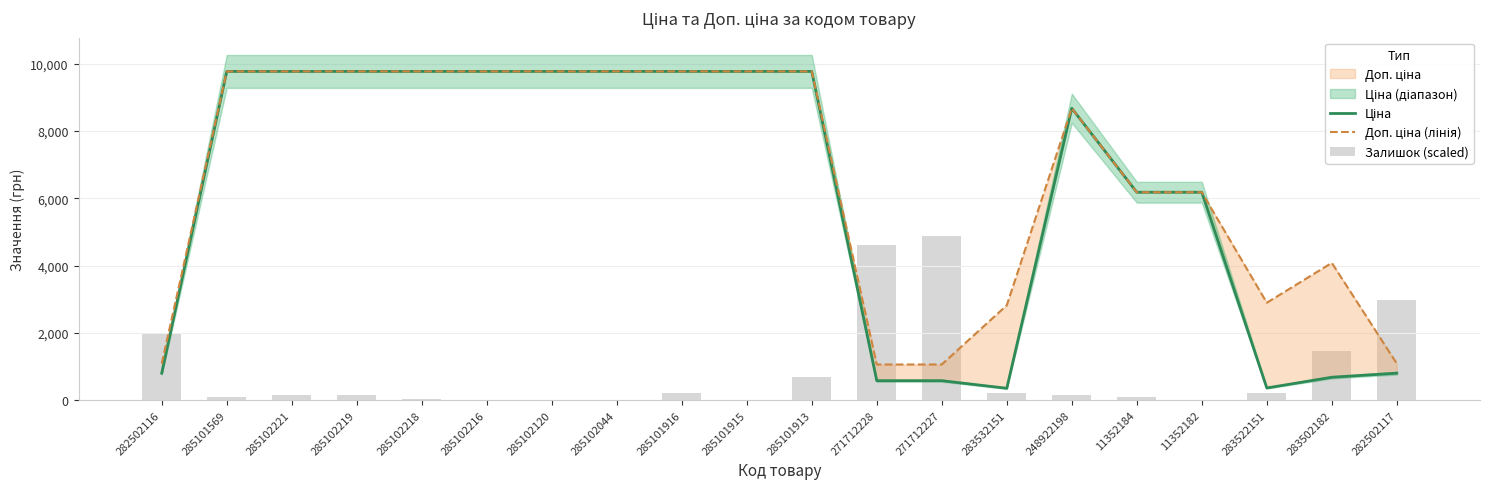

List the series in order of their peak value, highest first.

Ціна, Доп. ціна (лінія), Залишок (scaled)